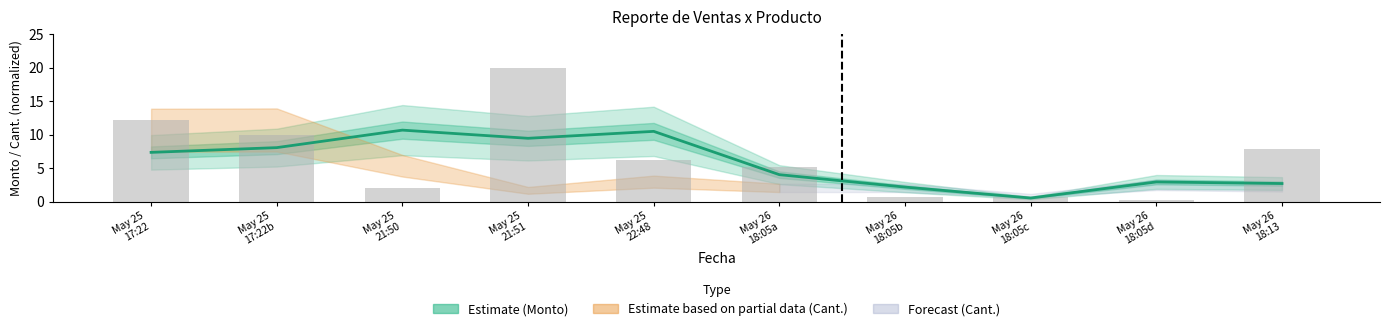

What is the sum of the values at May 26 18:05a and May 26 18:05b?

5.9